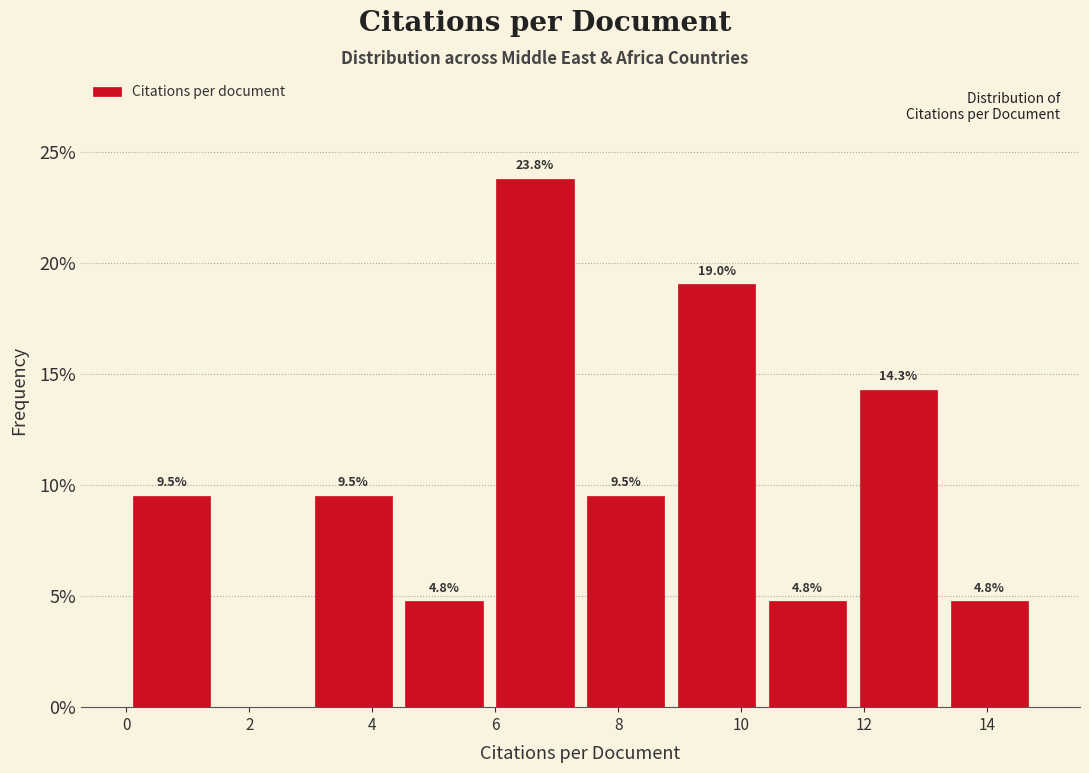

Which range on the x-axis has the tallest bar?

6.0 to 7.4